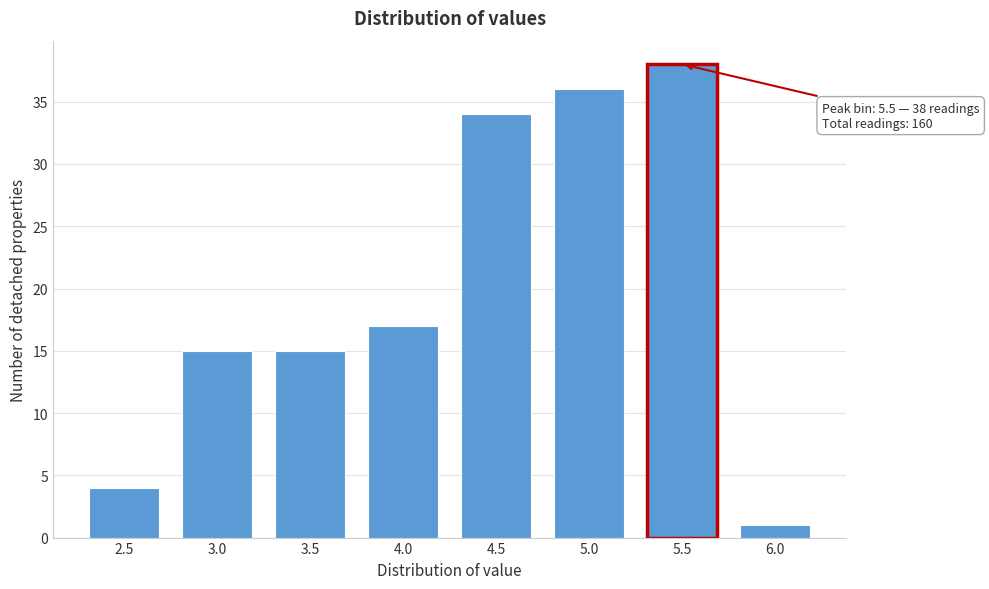

Reading left to right, list all the values displayed in this chart.

4	15	15	17	34	36	38	1